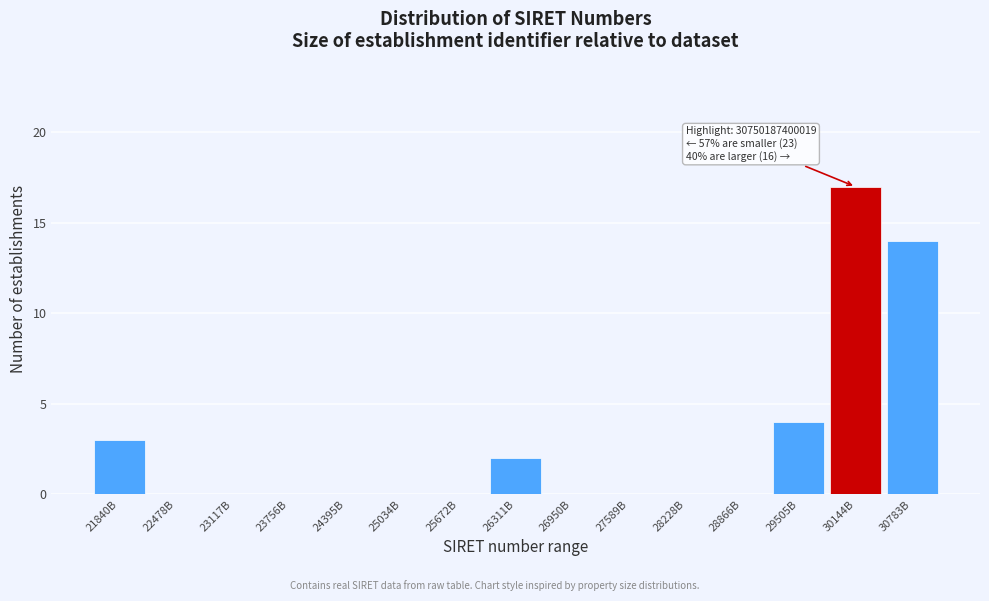

Reading left to right, list all the values displayed in this chart.

21840B=3	22478B=0	23117B=0	23756B=0	24395B=0	25034B=0	25672B=0	26311B=2	26950B=0	27589B=0	28228B=0	28866B=0	29505B=4	30144B=17	30783B=14